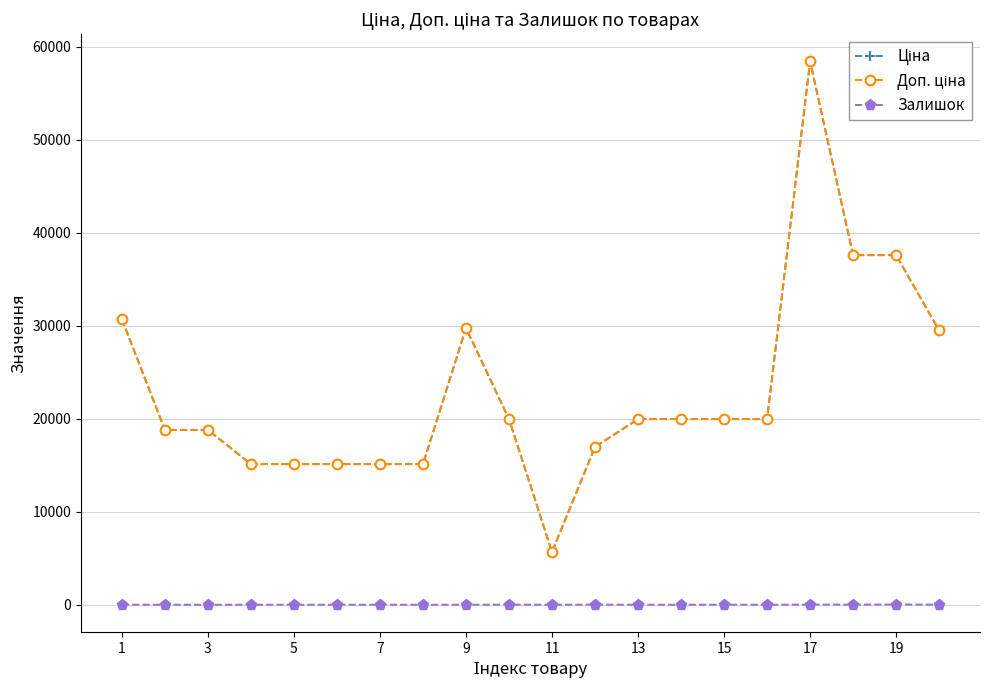

Does the chart have visible grid lines?

Yes